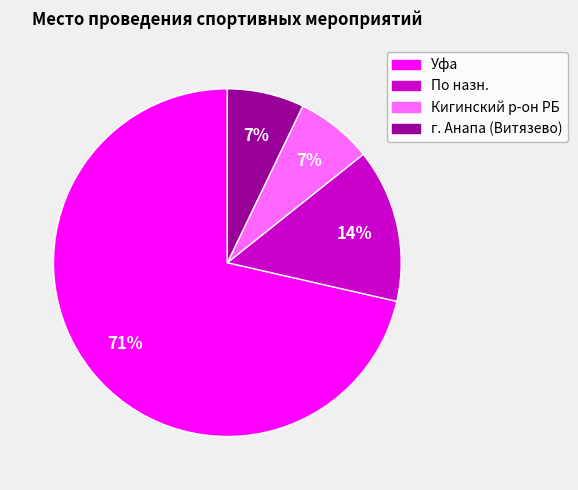

Count the number of slices in the pie.

4